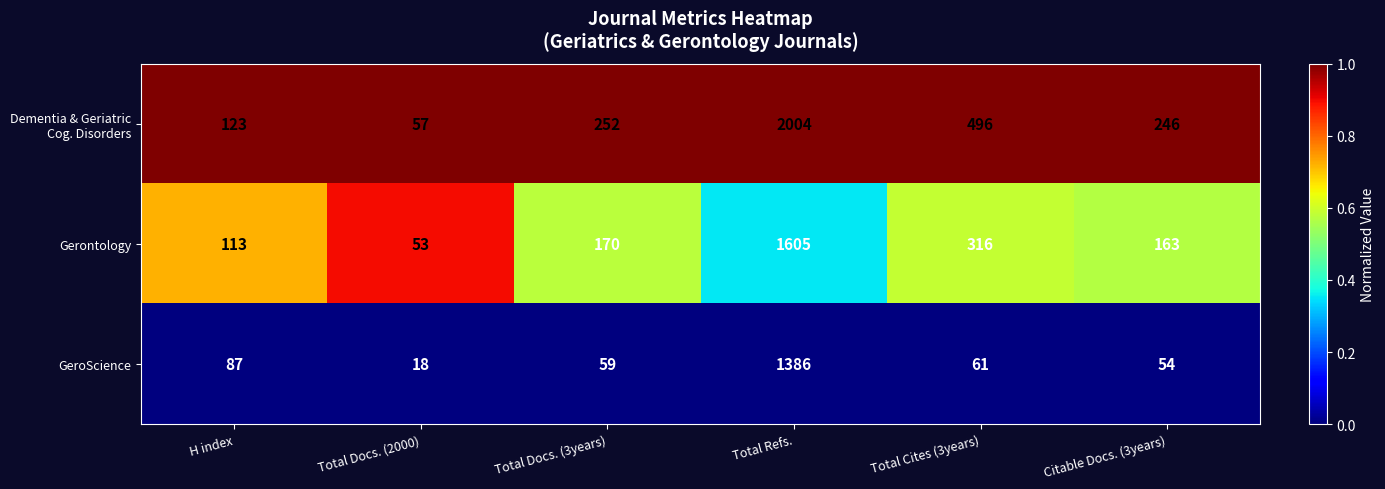

At which category does the chart reach its peak across all series?

Total Refs.